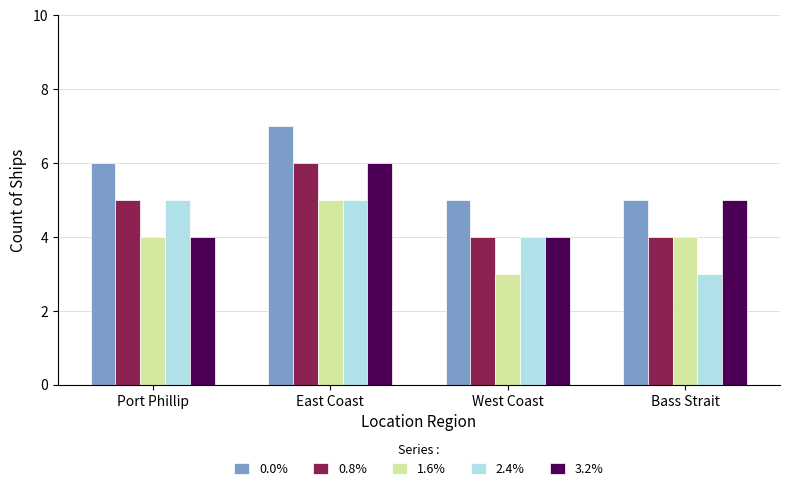

What is the difference between the 0.8% values at East Coast and Port Phillip?

1